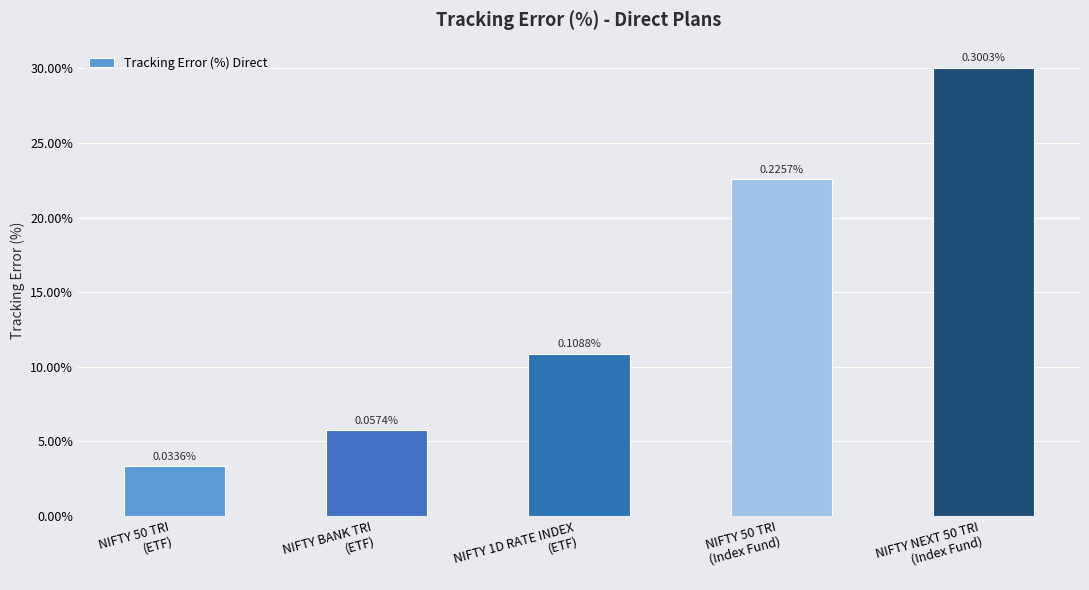

Are the bars horizontal?

No